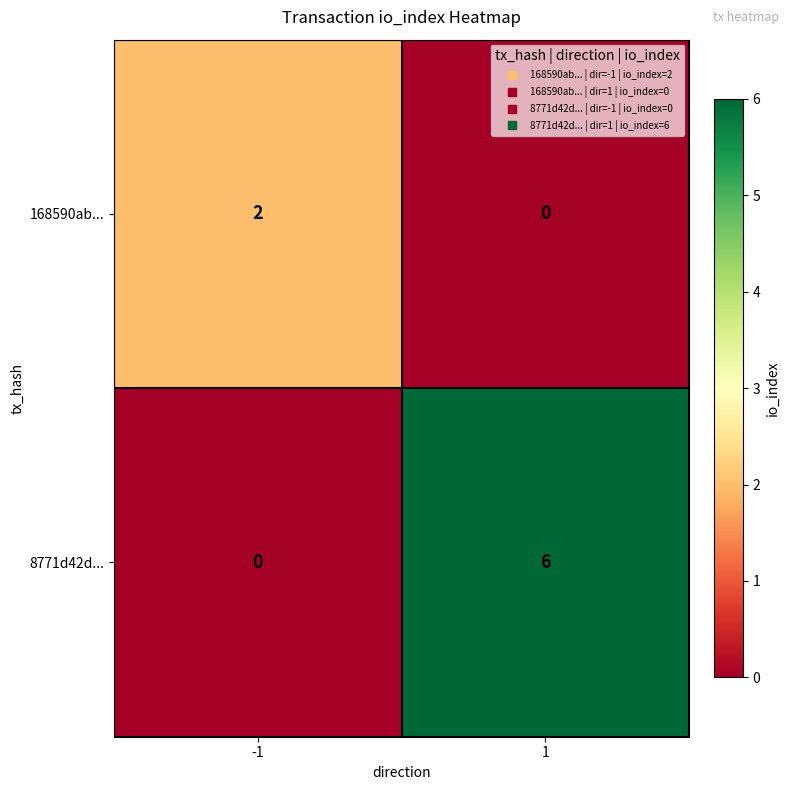

What is the sum of the 8771d42d... values at -1 and 1?

6